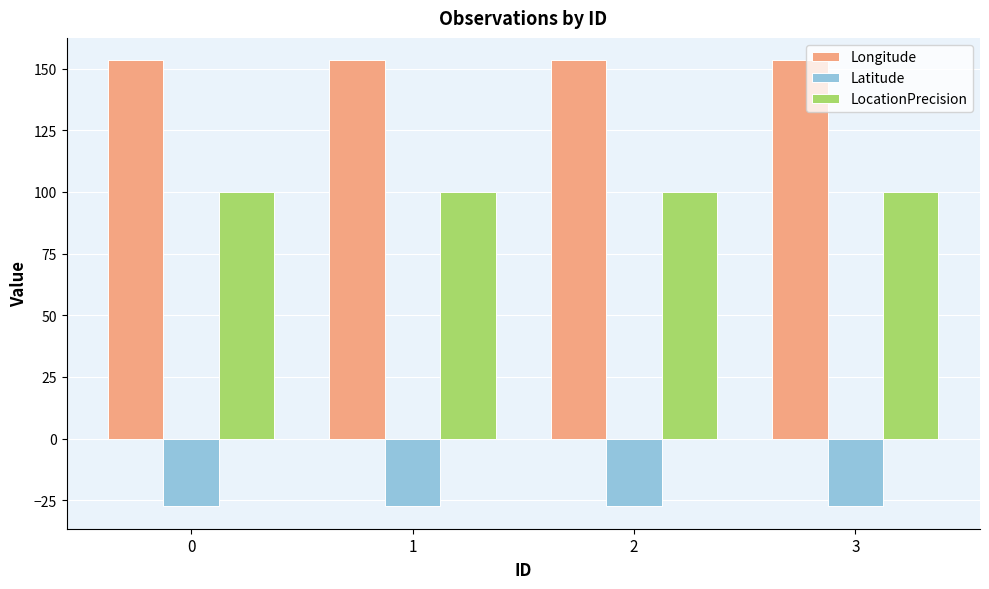

The Longitude series shows 45.5 at 3. True or false?

False